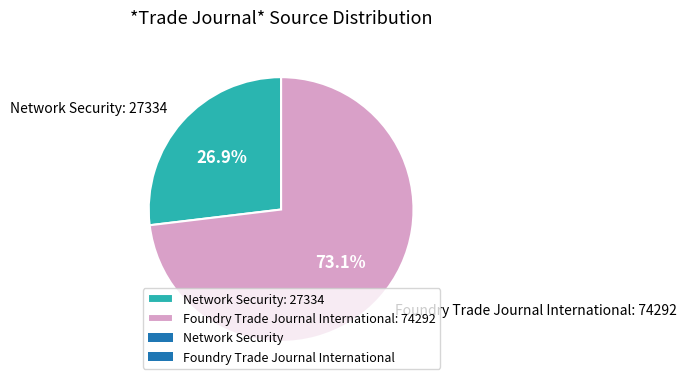

Which category has the biggest portion of the pie?

Foundry Trade Journal International